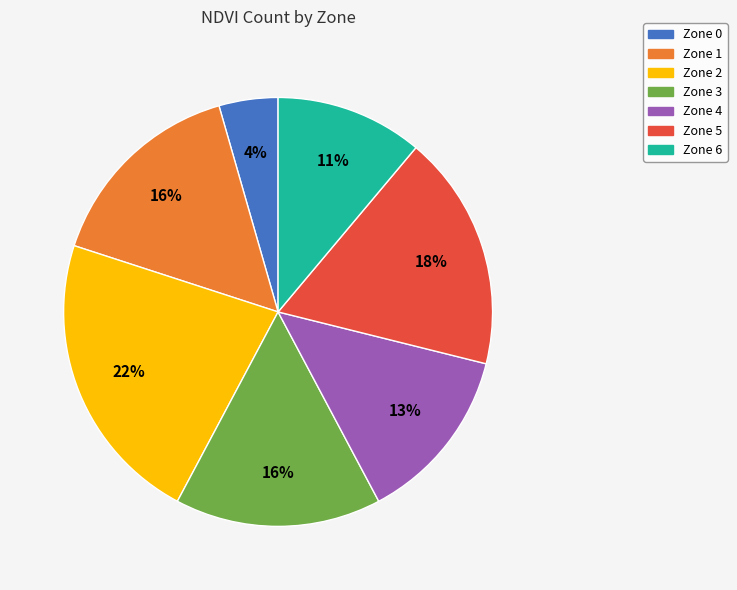

What percentage is the Zone 5 slice, to the nearest percent?

18%